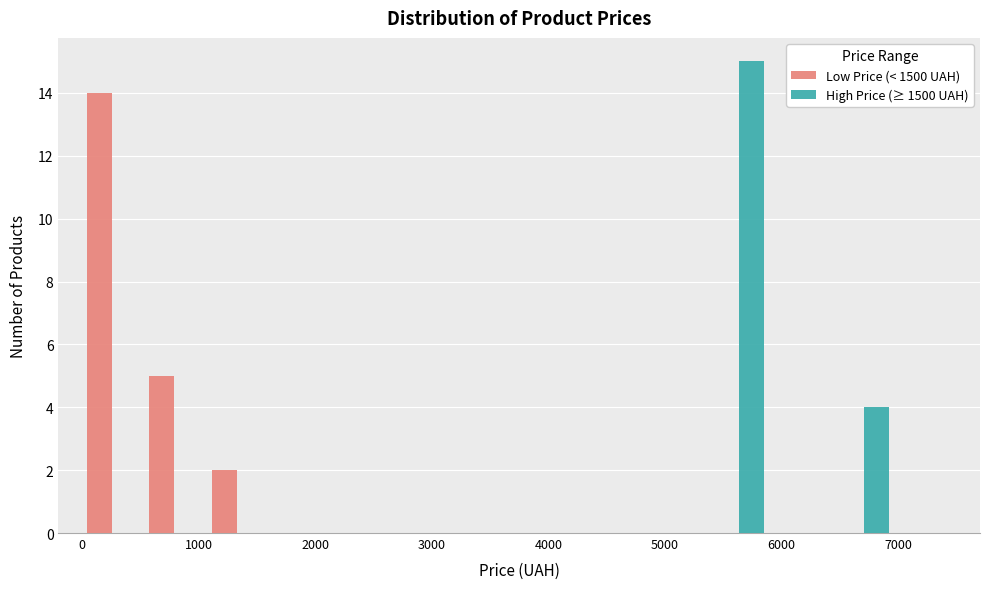

Reading left to right, list every range on the x-axis with the height of the bar of each series over it. Neither the bar edges nor the heights are printed on the chart, so give them approximately, as read against the axes.

0 to 500: Low Price (< 1500 UAH)=14	High Price (≥ 1500 UAH)=0
500 to 1100: Low Price (< 1500 UAH)=5	High Price (≥ 1500 UAH)=0
1100 to 1600: Low Price (< 1500 UAH)=2	High Price (≥ 1500 UAH)=0
1600 to 2100: Low Price (< 1500 UAH)=0	High Price (≥ 1500 UAH)=0
2100 to 2700: Low Price (< 1500 UAH)=0	High Price (≥ 1500 UAH)=0
2700 to 3200: Low Price (< 1500 UAH)=0	High Price (≥ 1500 UAH)=0
3200 to 3800: Low Price (< 1500 UAH)=0	High Price (≥ 1500 UAH)=0
3800 to 4300: Low Price (< 1500 UAH)=0	High Price (≥ 1500 UAH)=0
4300 to 4800: Low Price (< 1500 UAH)=0	High Price (≥ 1500 UAH)=0
4800 to 5400: Low Price (< 1500 UAH)=0	High Price (≥ 1500 UAH)=0
5400 to 5900: Low Price (< 1500 UAH)=0	High Price (≥ 1500 UAH)=15
5900 to 6400: Low Price (< 1500 UAH)=0	High Price (≥ 1500 UAH)=0
6400 to 7000: Low Price (< 1500 UAH)=0	High Price (≥ 1500 UAH)=4
7000 to 7500: Low Price (< 1500 UAH)=0	High Price (≥ 1500 UAH)=0